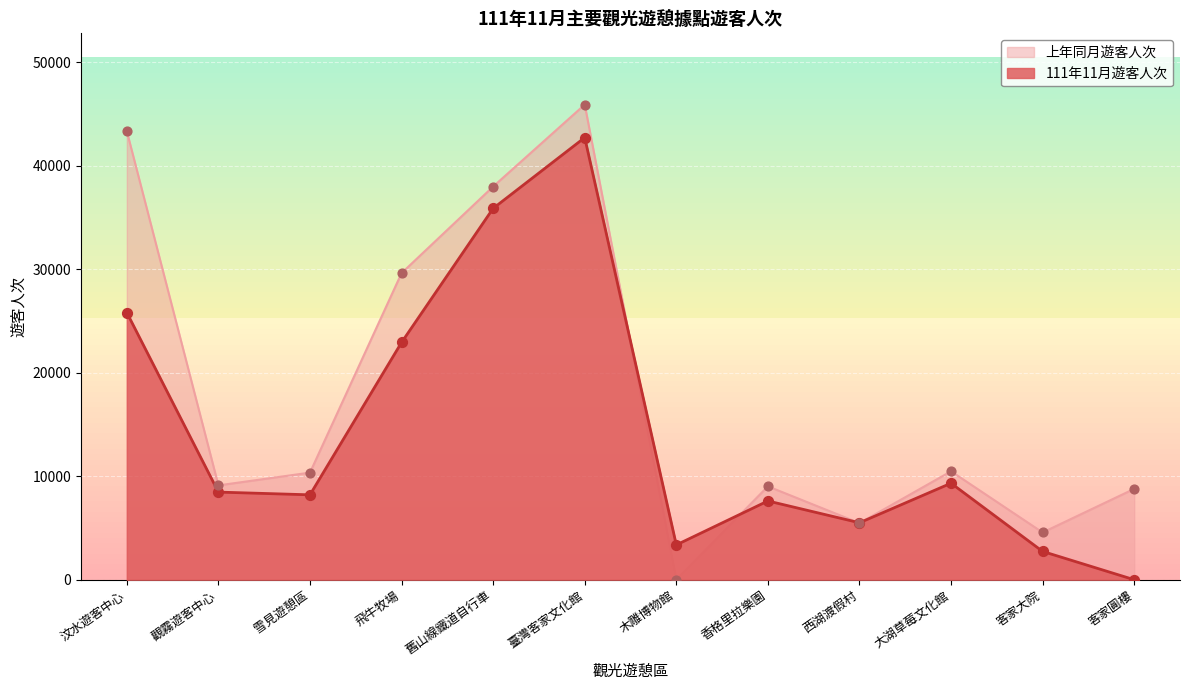

At which category is the sum across all series the highest?

臺灣客家文化館